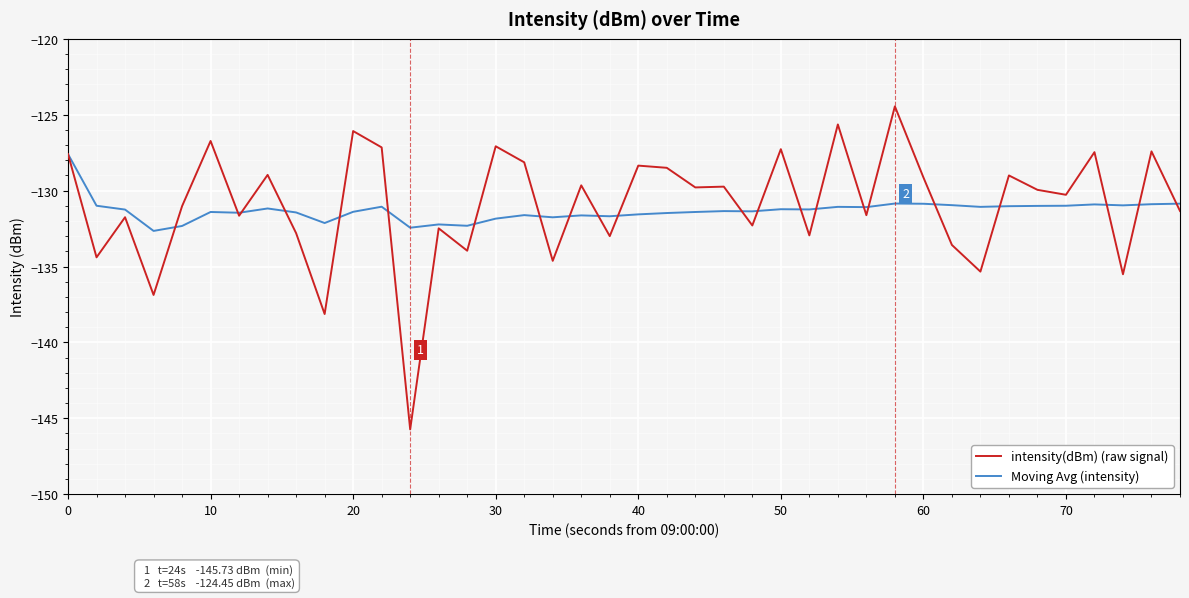

How many lines are shown in the chart?

2